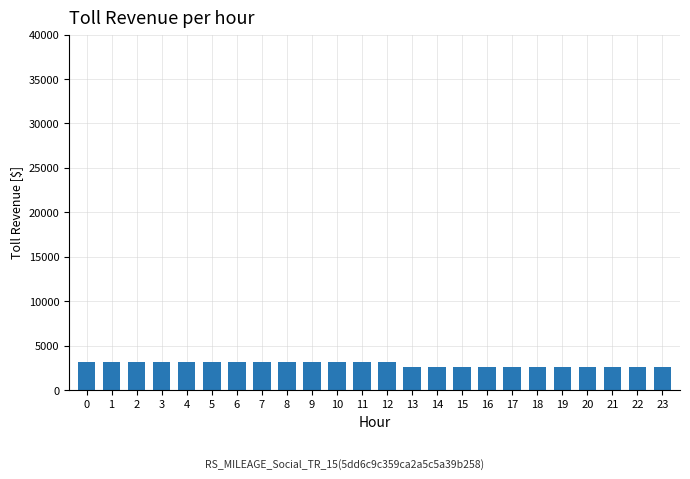

What is the value of the 15th bar from the left?

2650